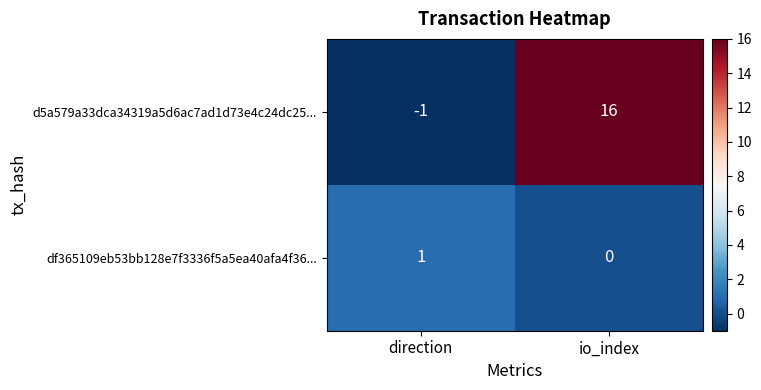

Which label corresponds to the smallest value in the chart?

direction